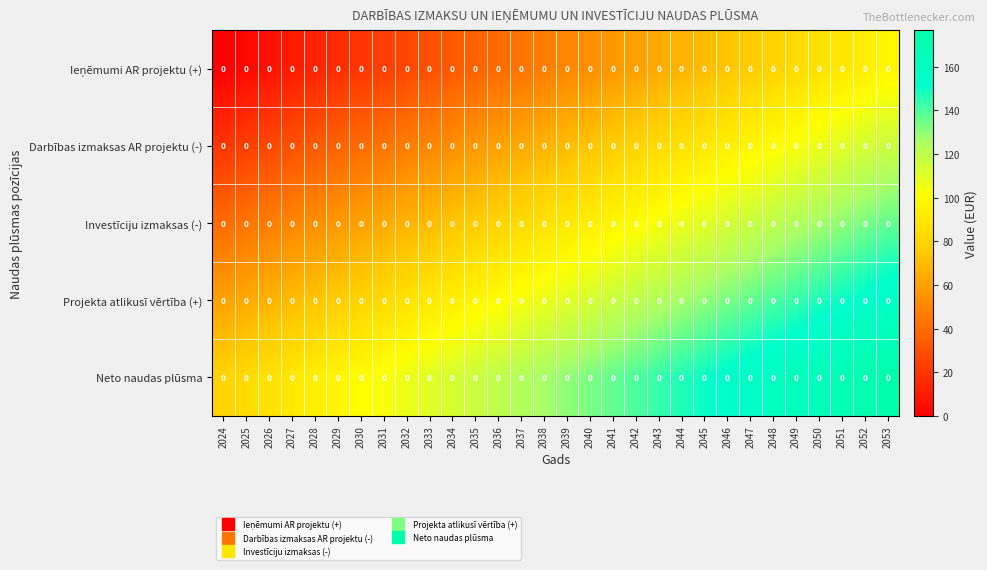

Rank the series by their average value, from lowest to highest.

Ieņēmumi AR projektu (+), Darbības izmaksas AR projektu (-), Investīciju izmaksas (-), Projekta atlikusī vērtība (+), Neto naudas plūsma